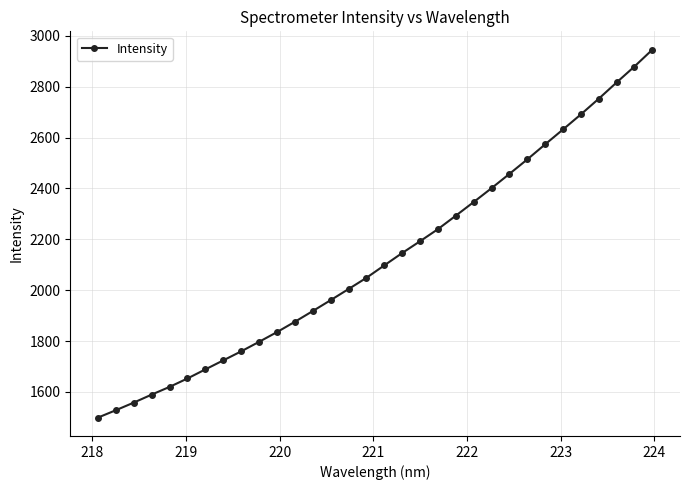

True or false: there are more than 2 points higher than both neighbors.

False